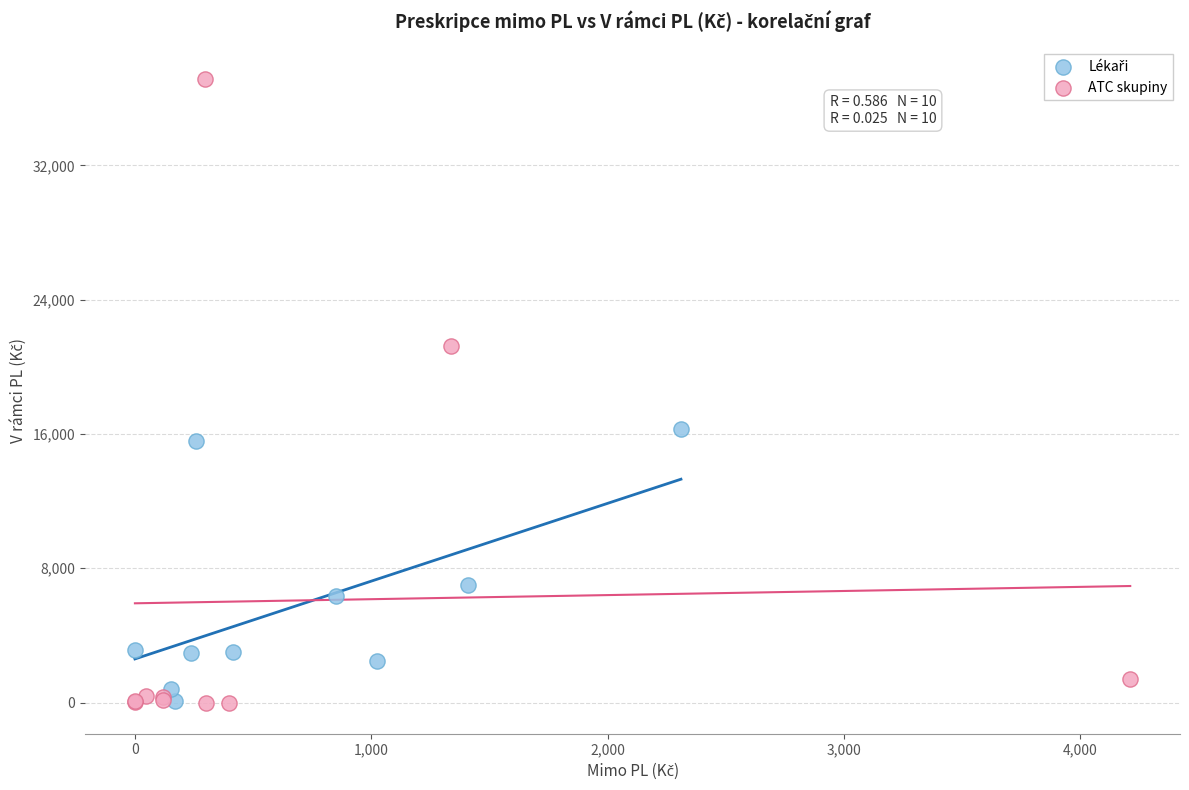

Which series contains the highest Y value?

ATC skupiny